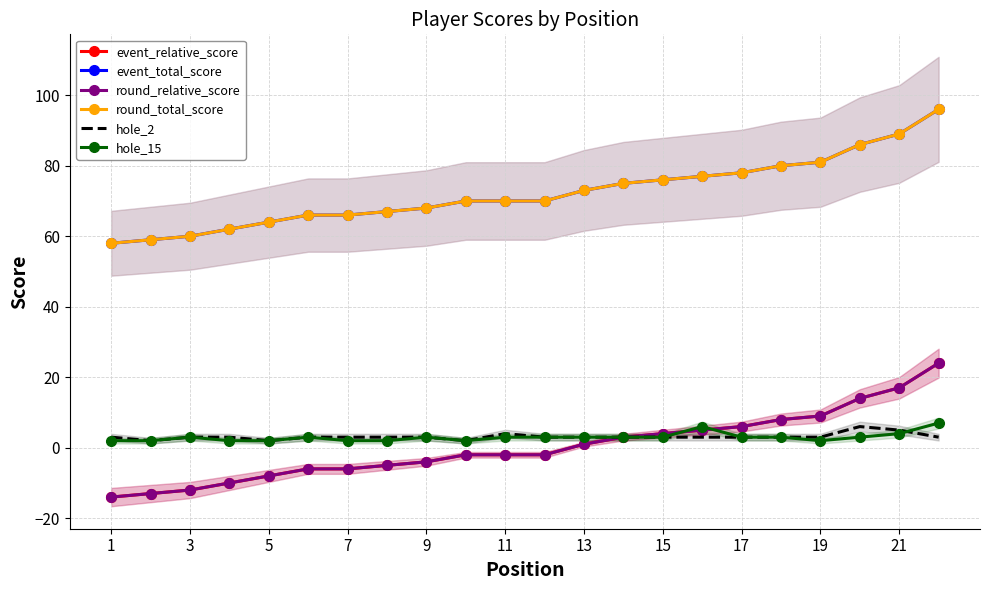

True or false: round_total_score and round_relative_score intersect in this chart.

False